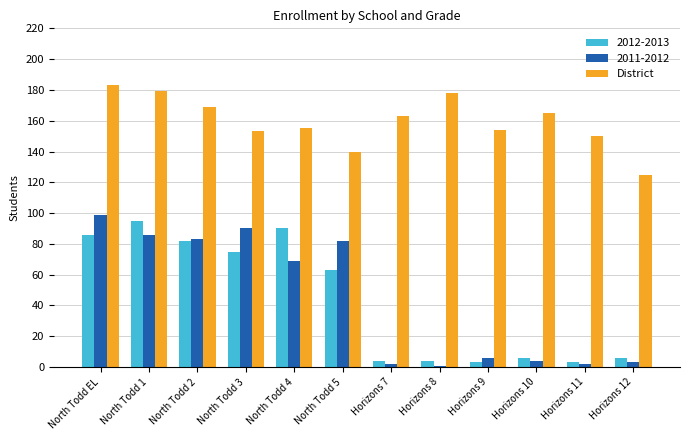

Count the number of data series in this chart.

3